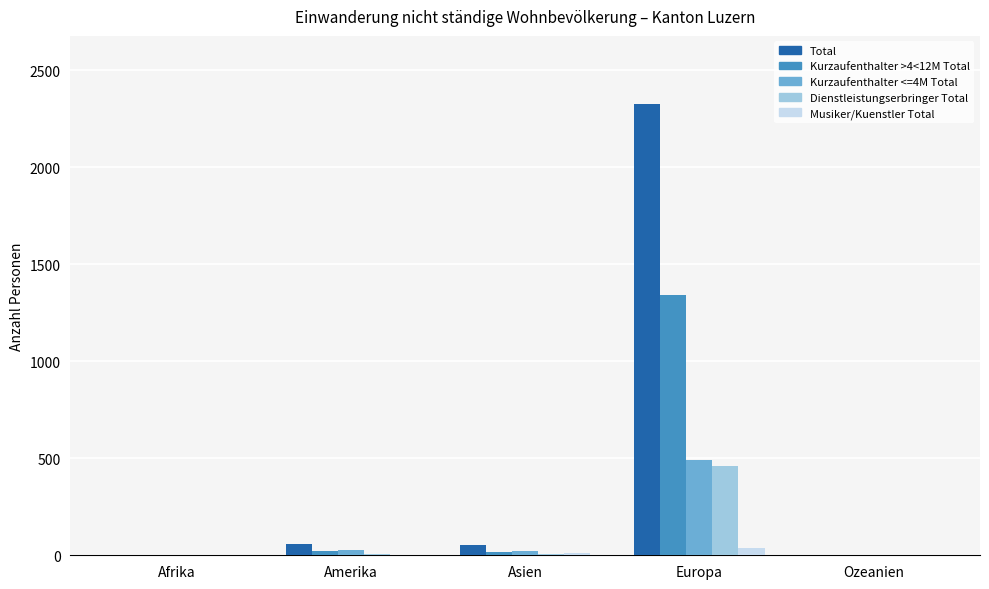

How many series are shown in this chart?

5